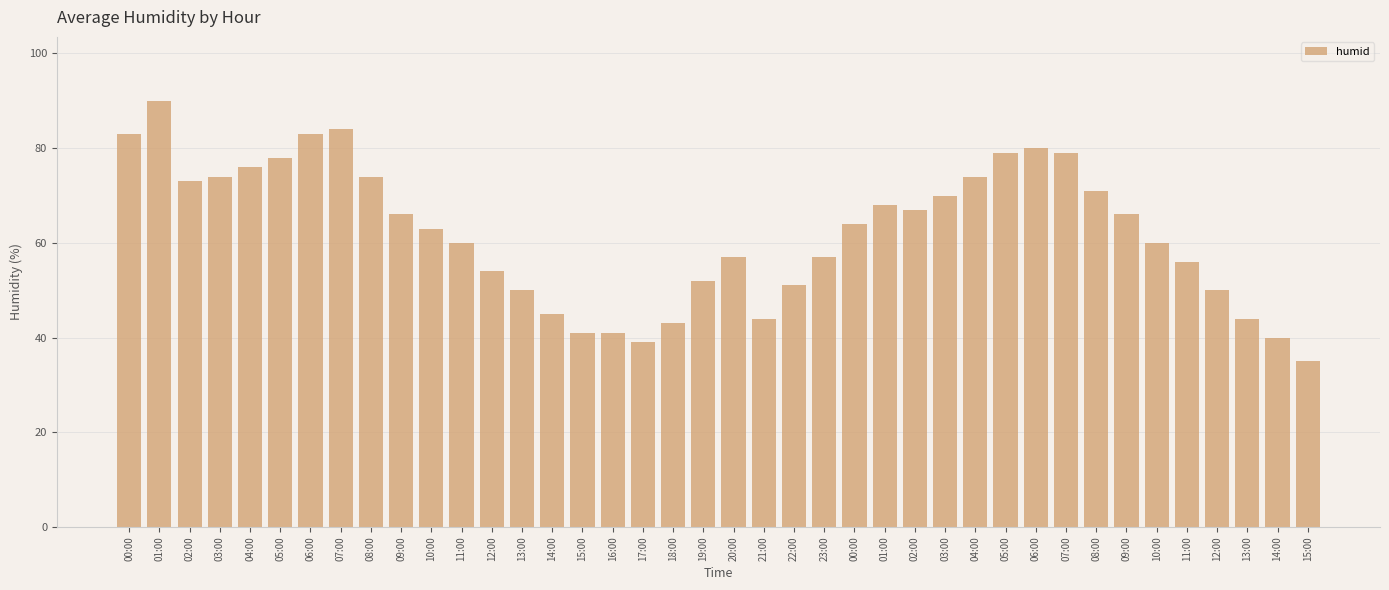

At which label is the value closest to 62?

10:00